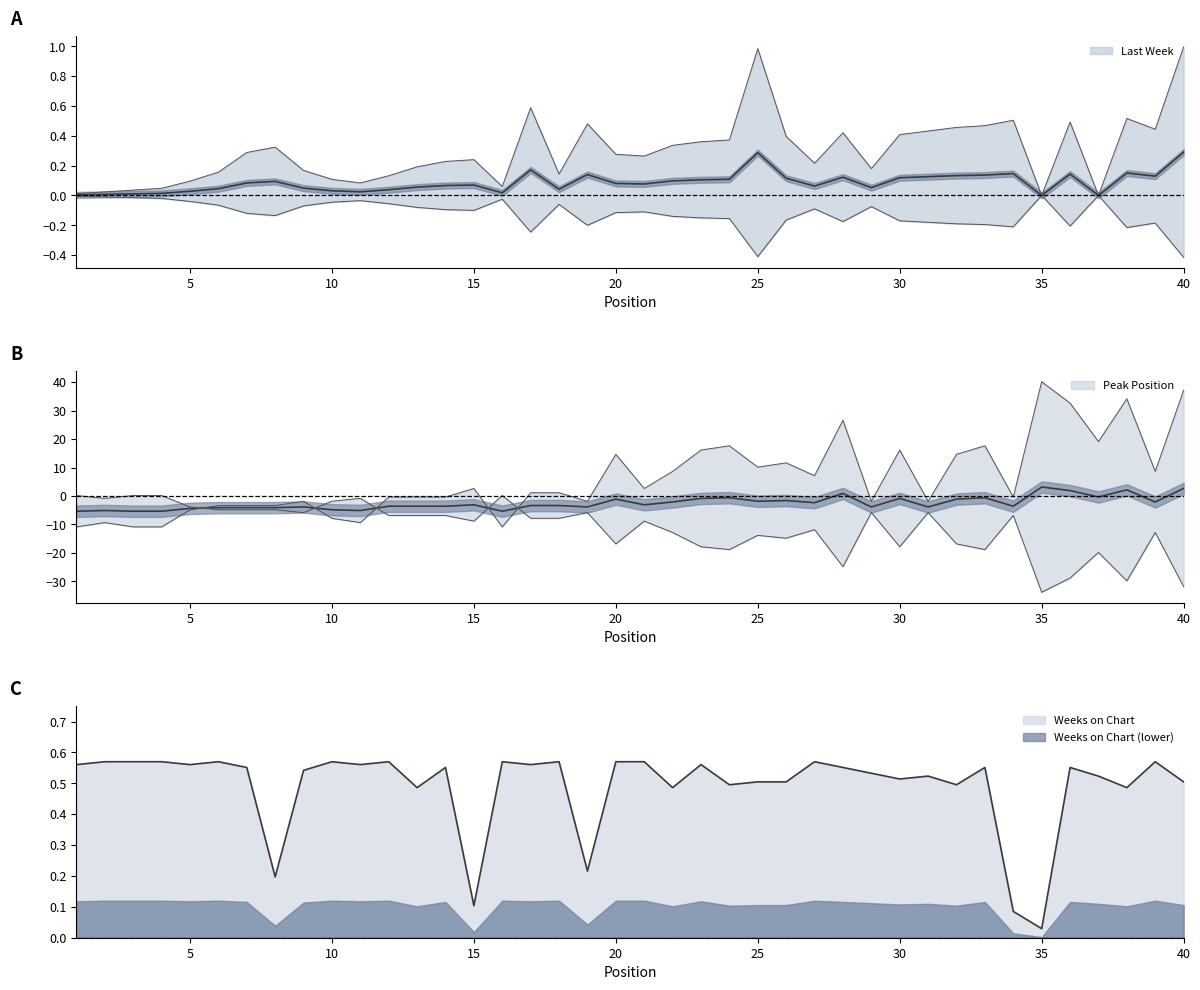

Does the chart have visible grid lines?

No